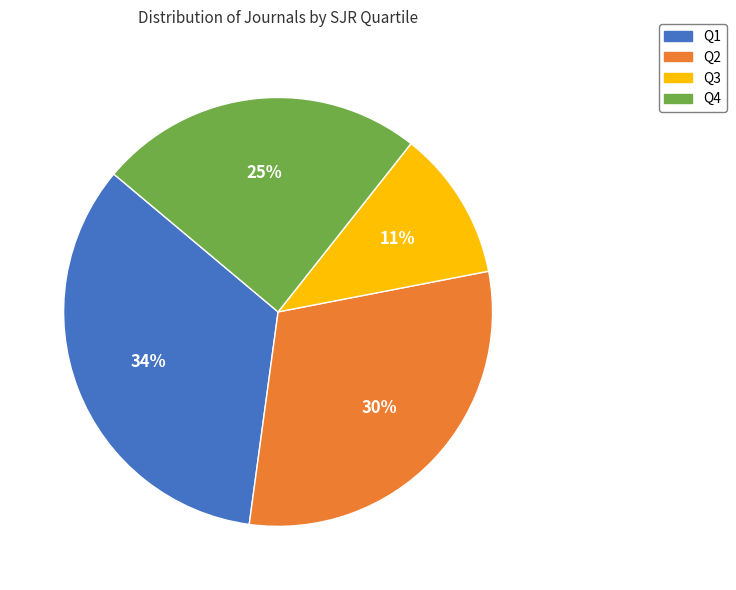

Is the sum of Q2 and Q3 greater than half?

No